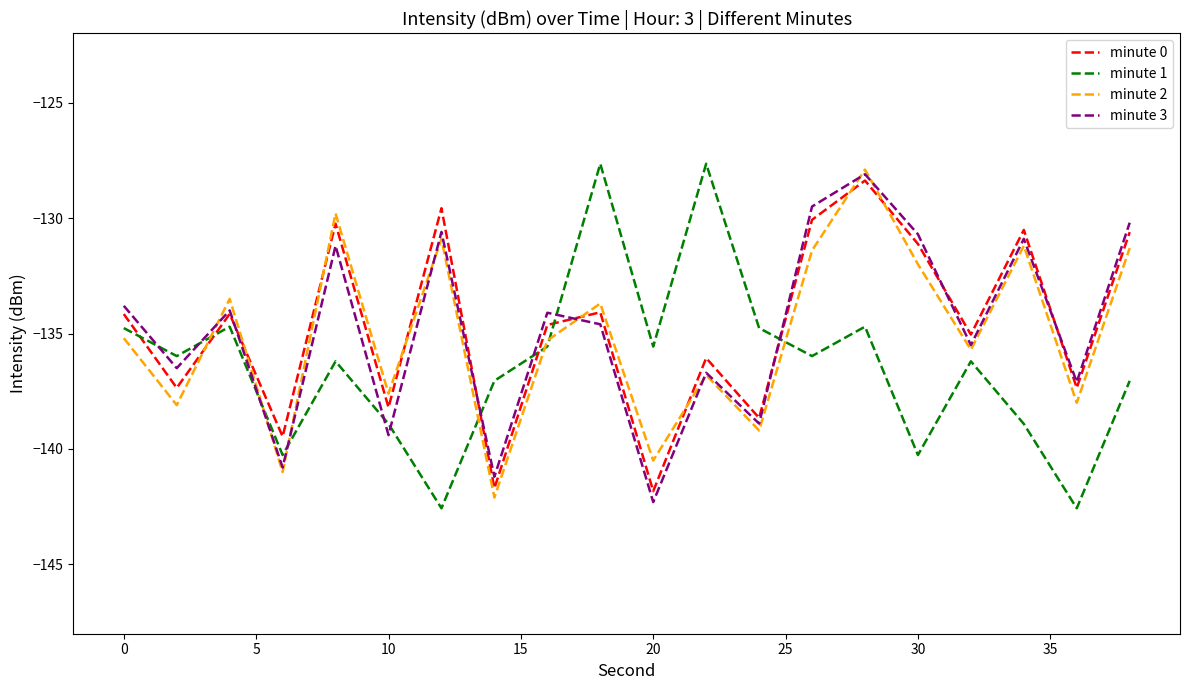

True or false: minute 1 and minute 2 cross at least once.

True